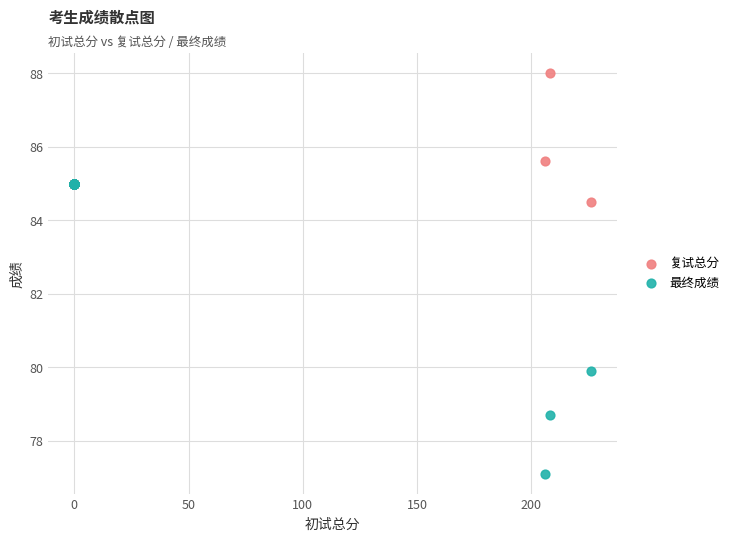

What are all the series names shown in the legend?

复试总分, 最终成绩